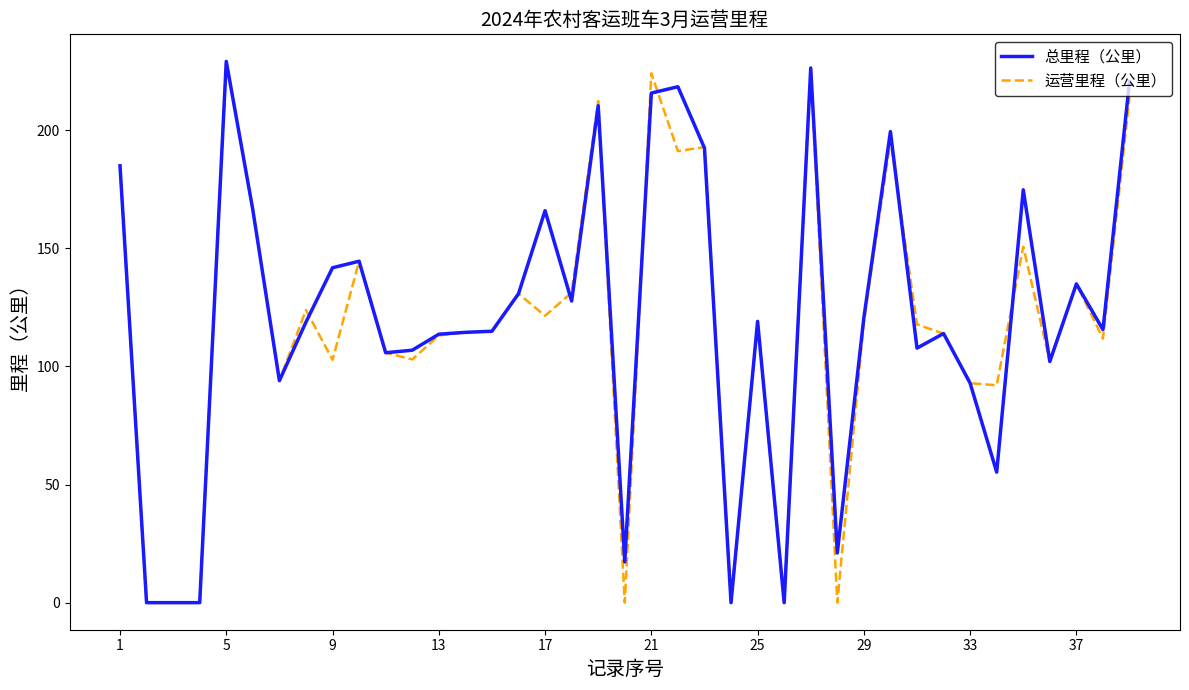

How many lines are shown in the chart?

2